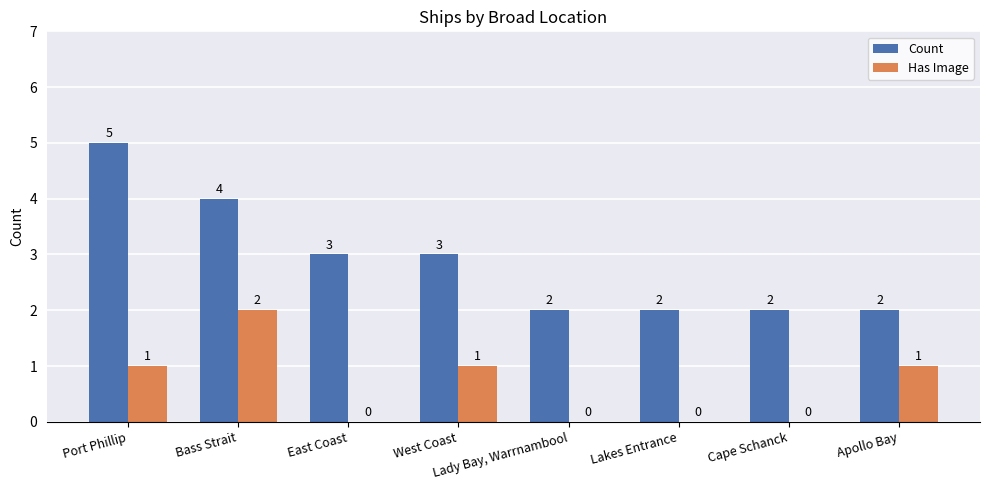

Which series has the largest total across all categories?

Count